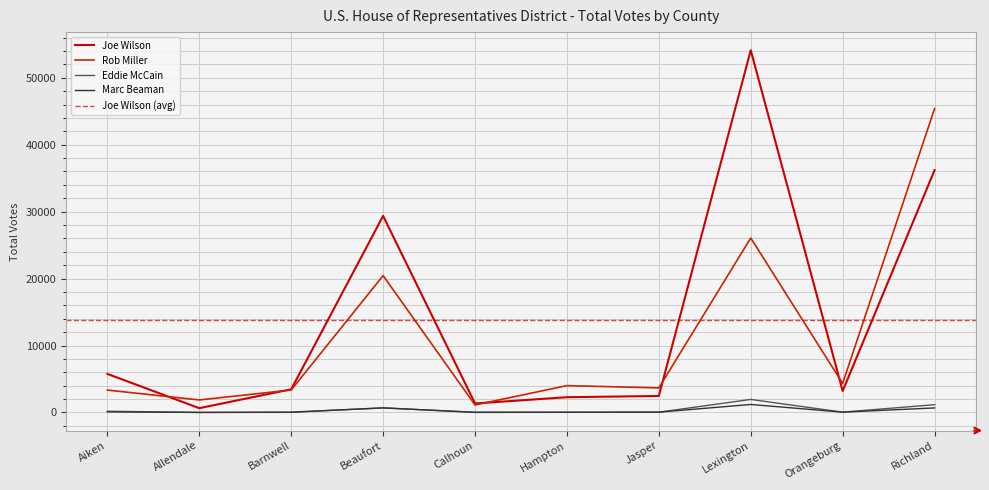

List the series in order of their peak value, highest first.

Joe Wilson, Rob Miller, Eddie McCain, Marc Beaman